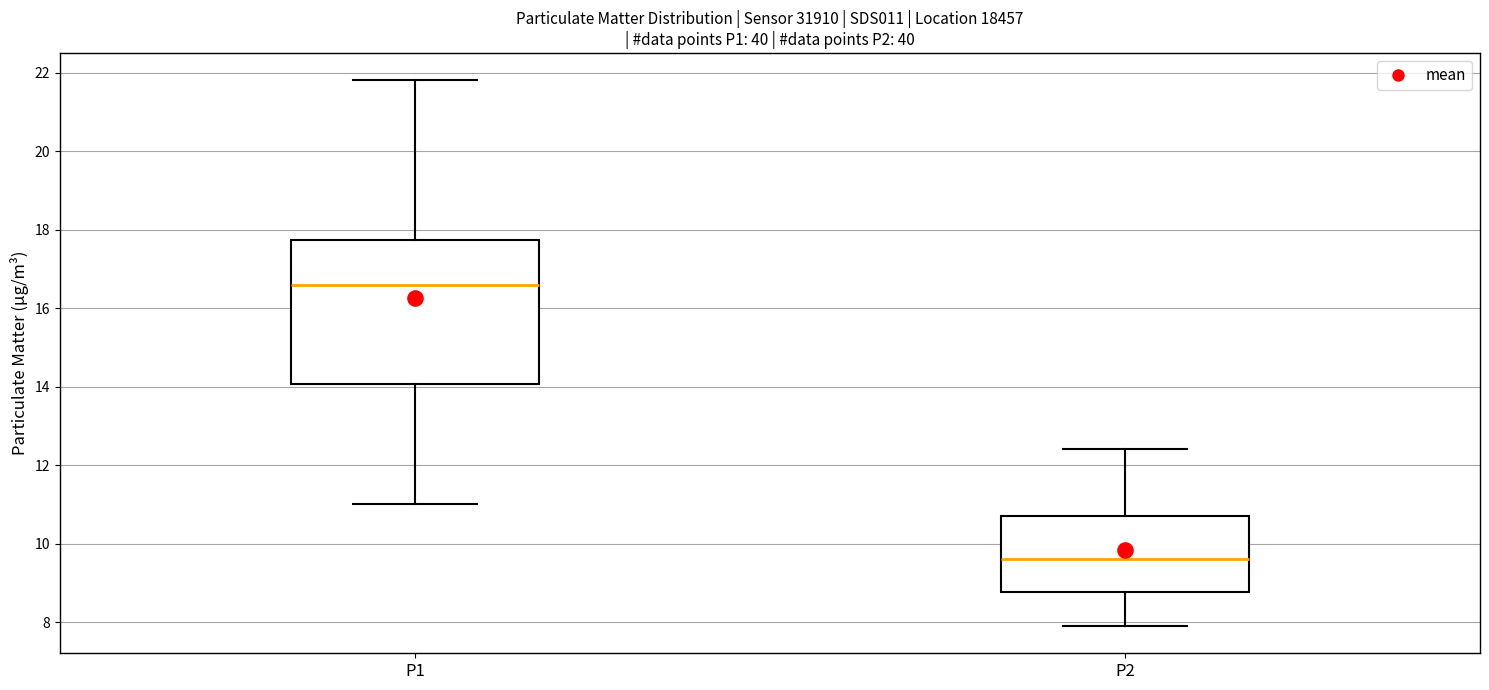

Reading left to right, read every box against the y-axis: the position of its median line, the range the box covers, and the ends of its whiskers. The values are not printed on the chart, so give them approximately, as read against the axis.

P1: median 16.6, box 14.0 to 17.8, whiskers 11.0 to 21.8
P2: median 9.6, box 8.8 to 10.8, whiskers 8.0 to 12.4